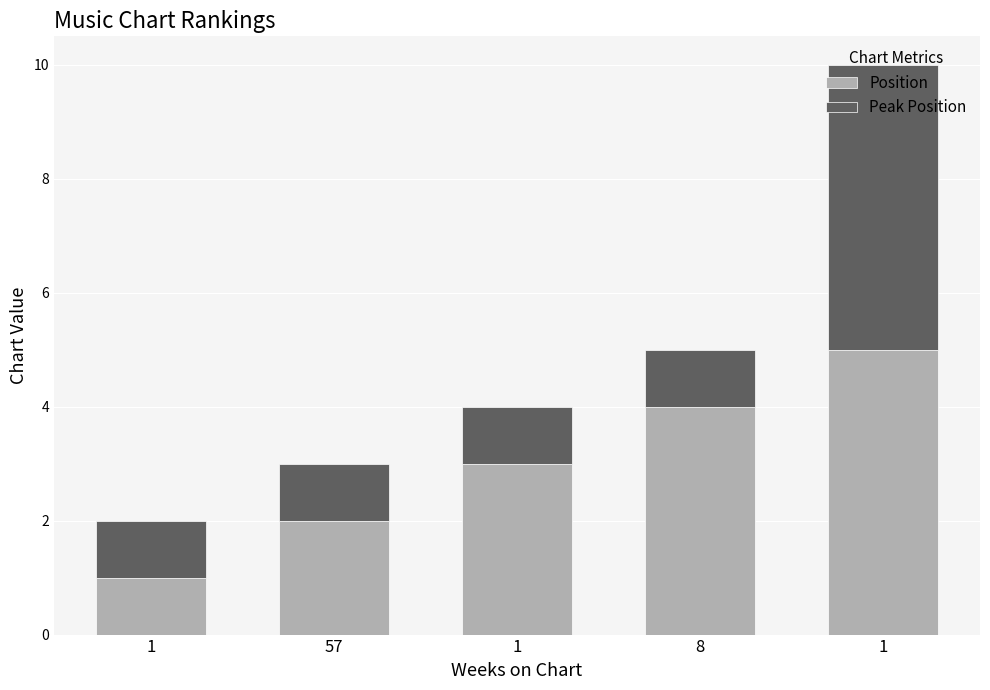

At 1, list the series in order from smallest to largest.

Position, Peak Position